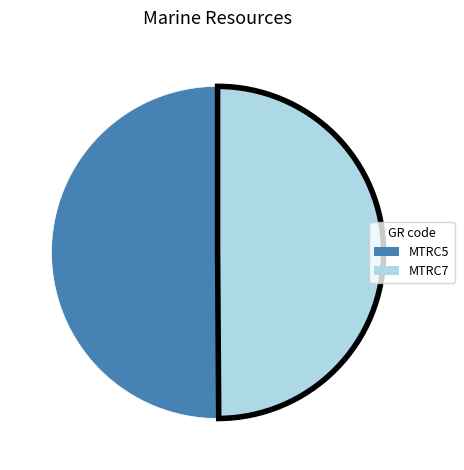

Count the number of slices in the pie.

2